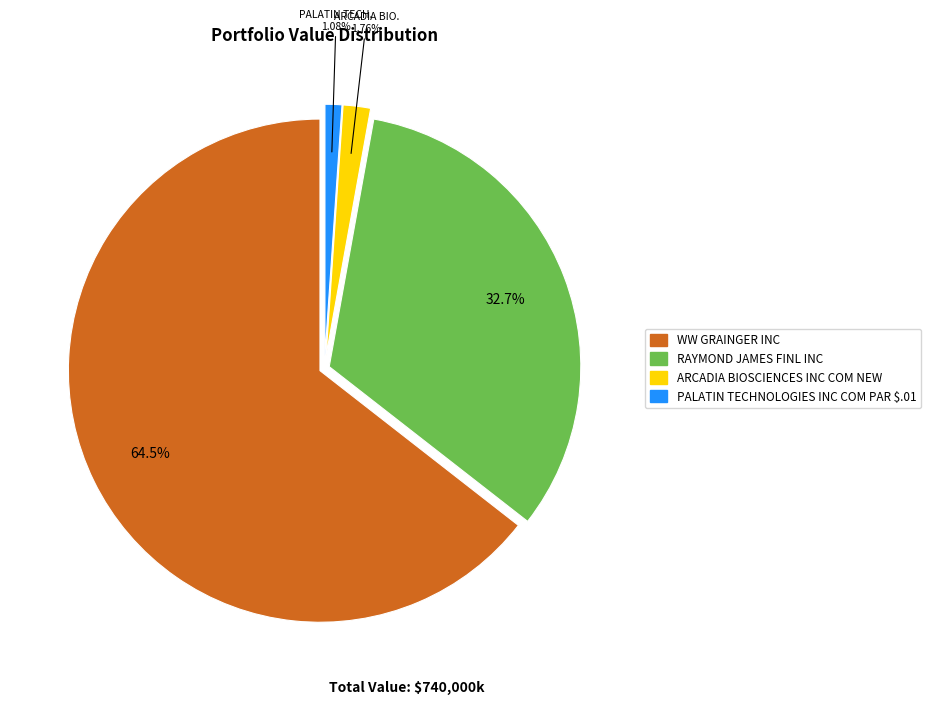

To the nearest percent, what is the average slice percentage?

25%